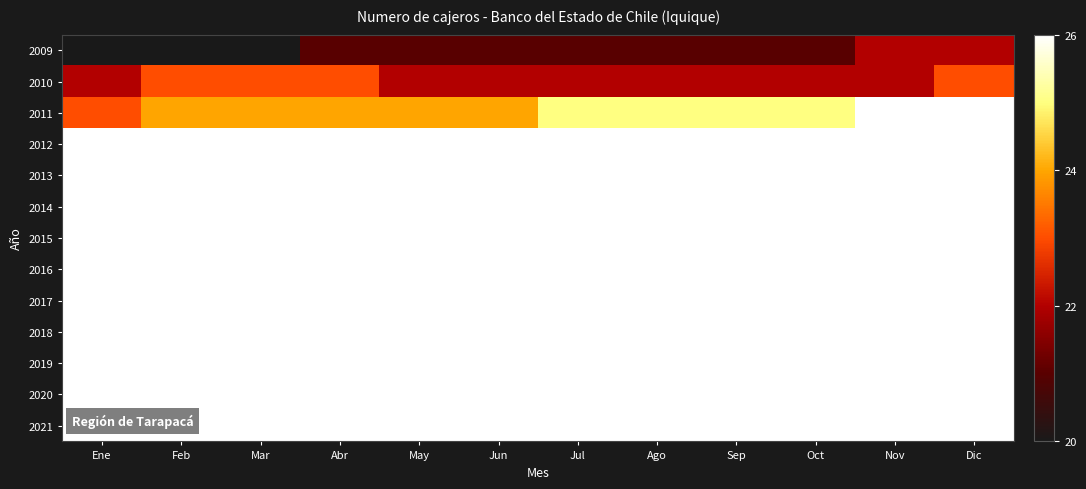

Count the number of categories in the chart.

12